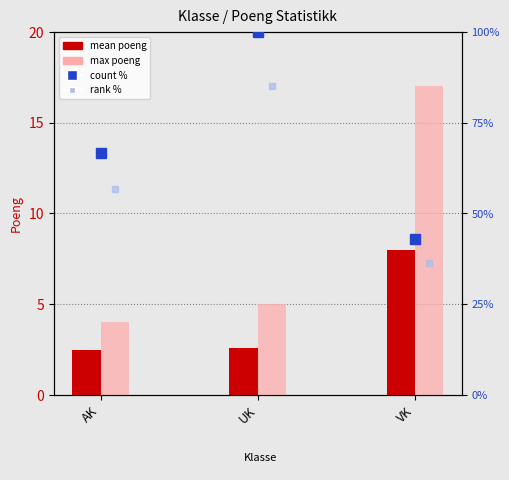

True or false: mean poeng has a value of 0.7 at UK.

False